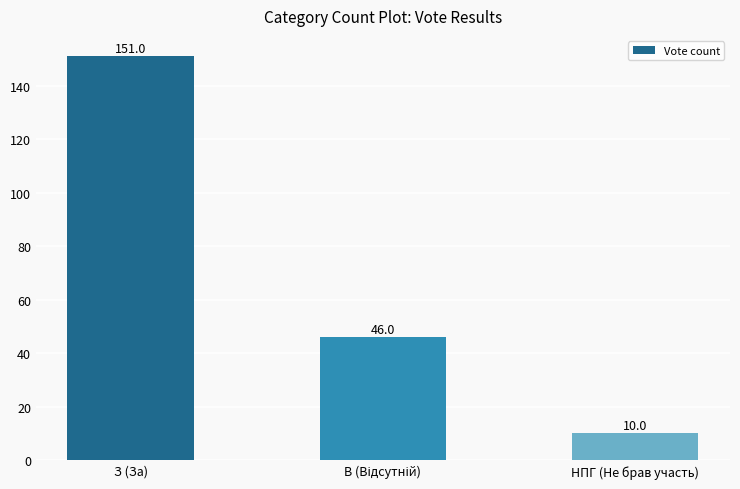

How many data points does each series have?

3